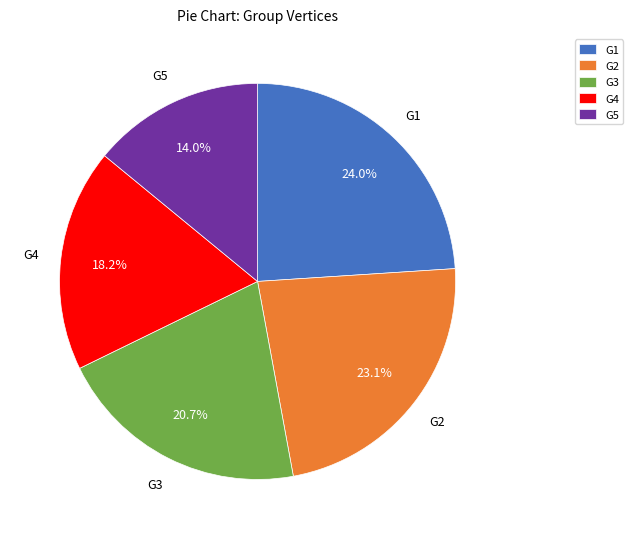

What percentage is the G1 slice, to the nearest percent?

24%